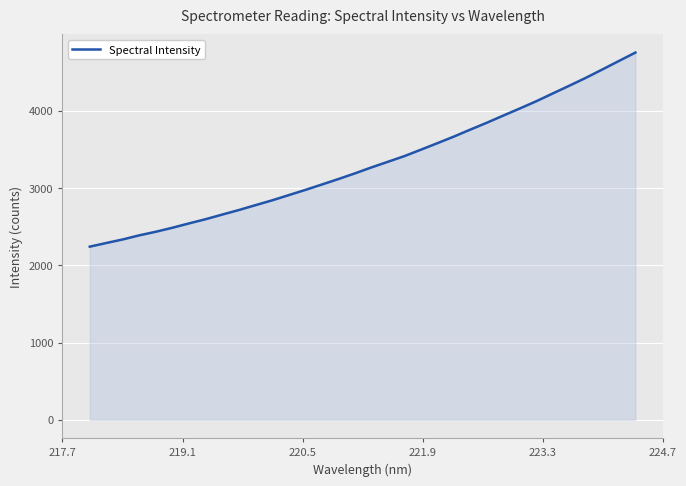

Count the number of data series in this chart.

1